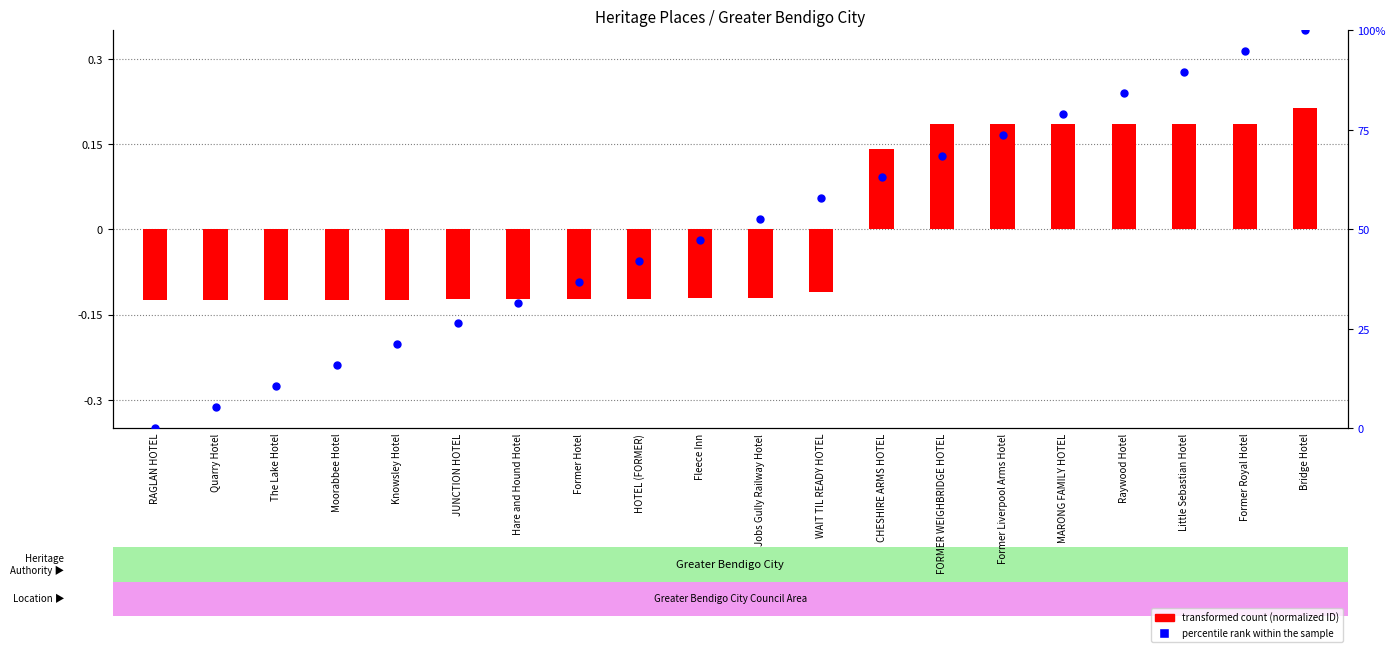

At which category is the sum across all series the highest?

Bridge Hotel